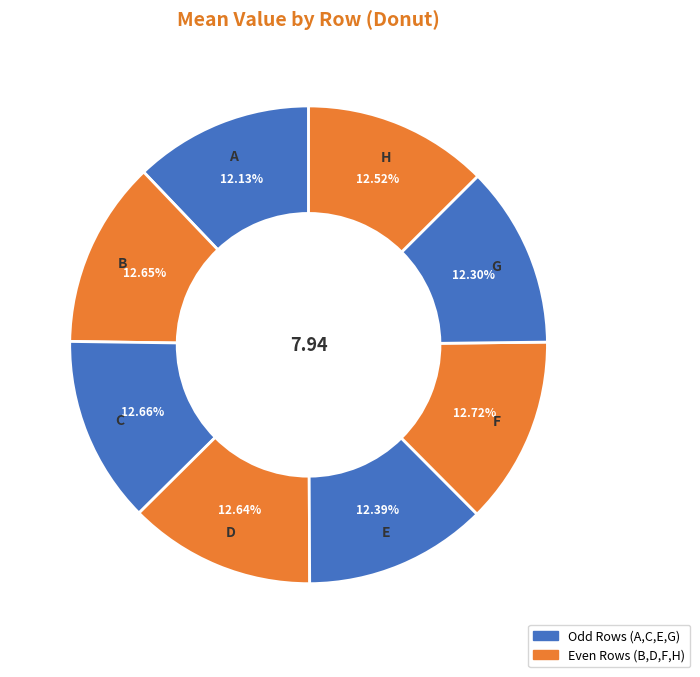

Count the number of slices in the pie.

8